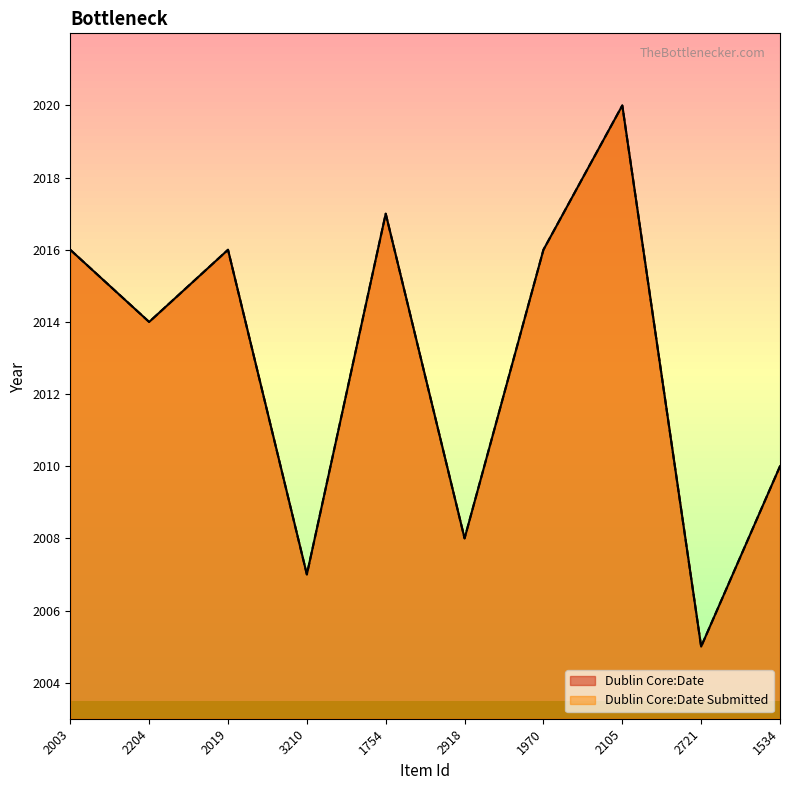

At which label is Dublin Core:Date closest to 2012?

2204